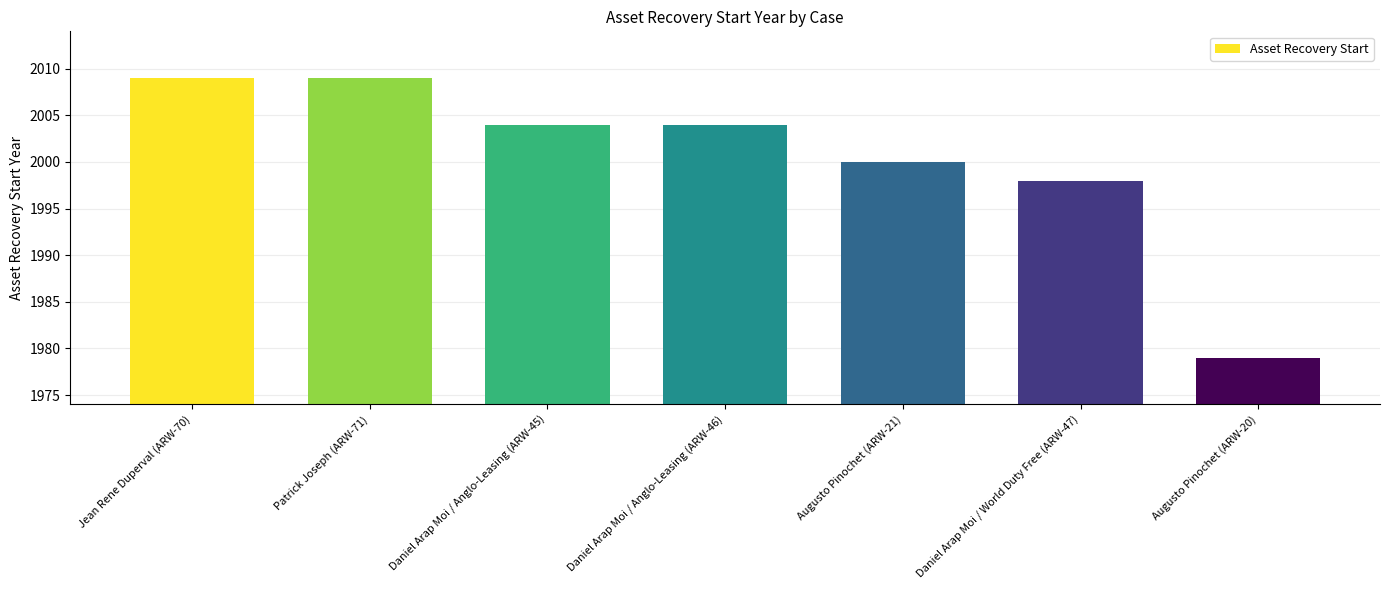

Which has a higher value, Patrick Joseph (ARW-71) or Daniel Arap Moi / Anglo-Leasing (ARW-45)?

Patrick Joseph (ARW-71)